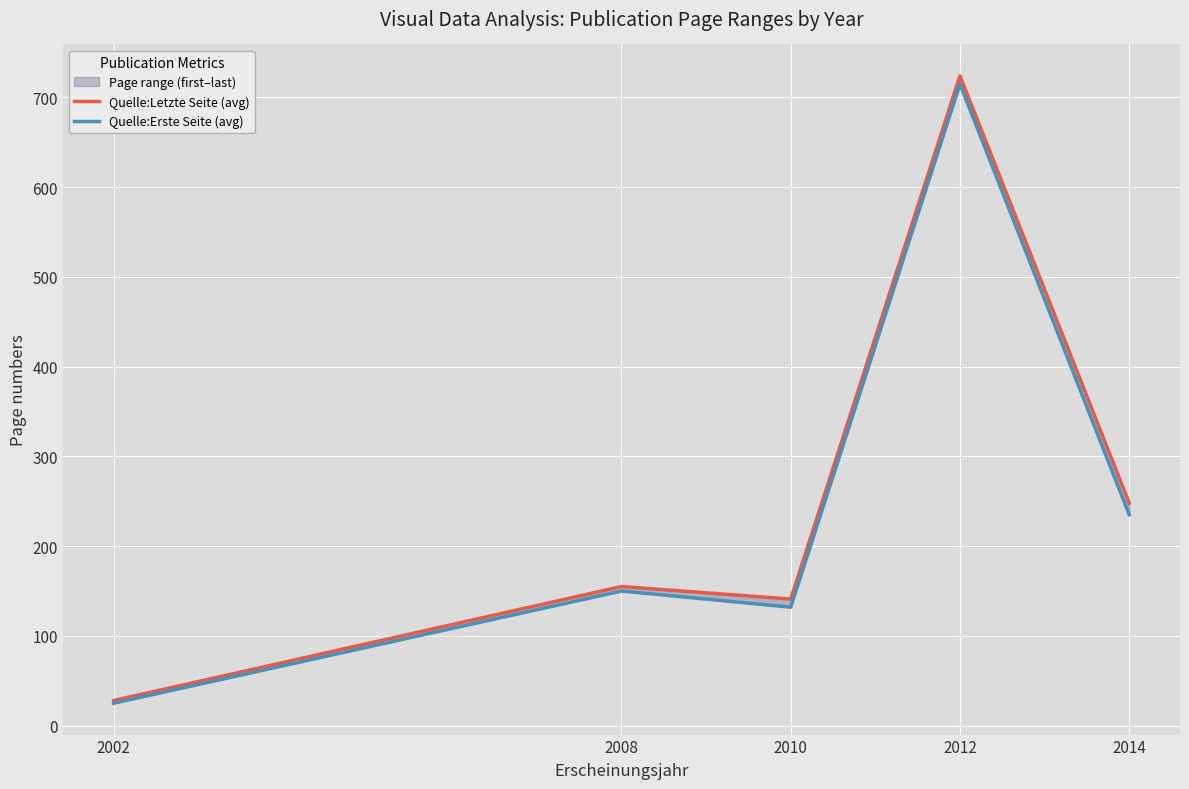

List the series in order of their overall mean, highest first.

Quelle:Letzte Seite (avg), Quelle:Erste Seite (avg)